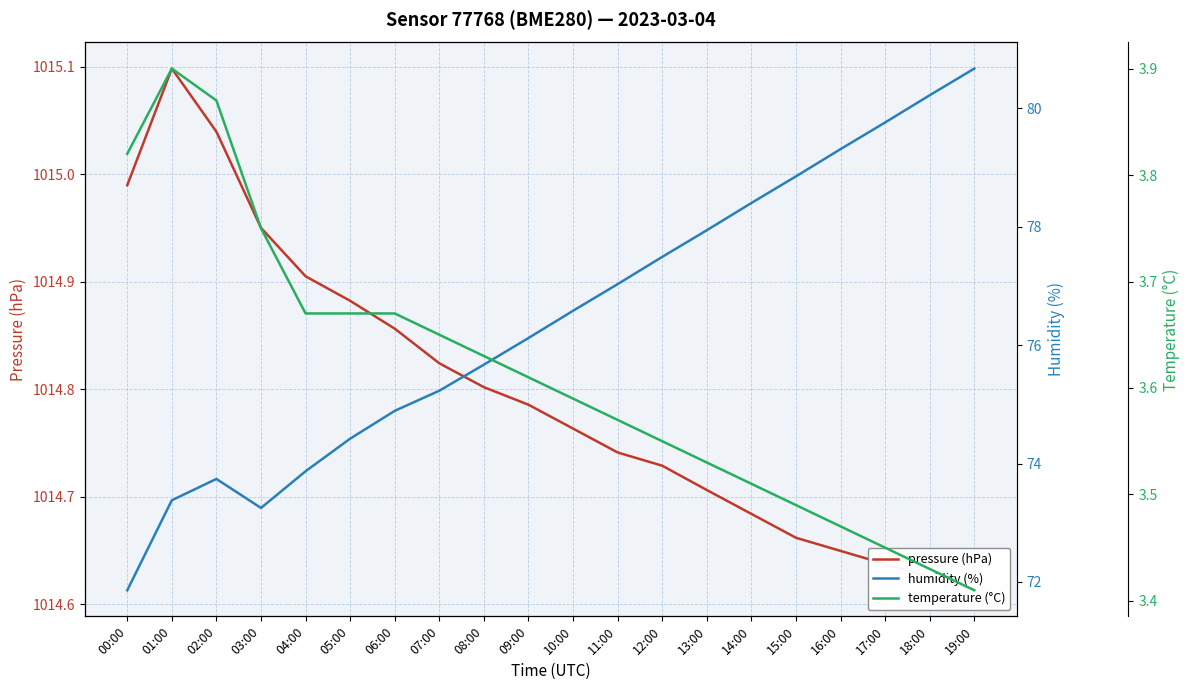

Where is temperature (°C) nearest to the value 3?

19:00